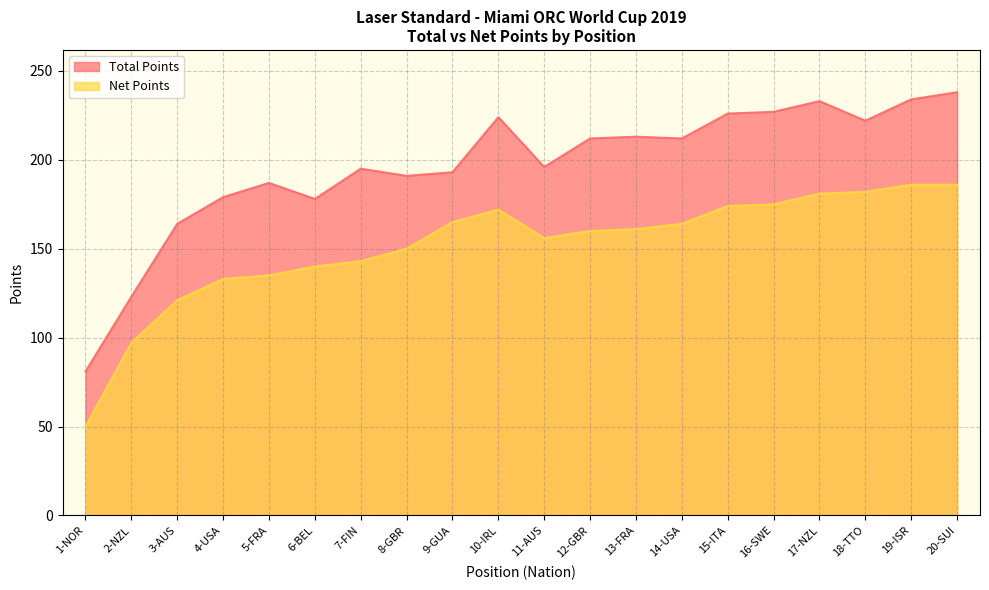

Between 9-GUA and 17-NZL, which series saw the biggest shift?

Total Points